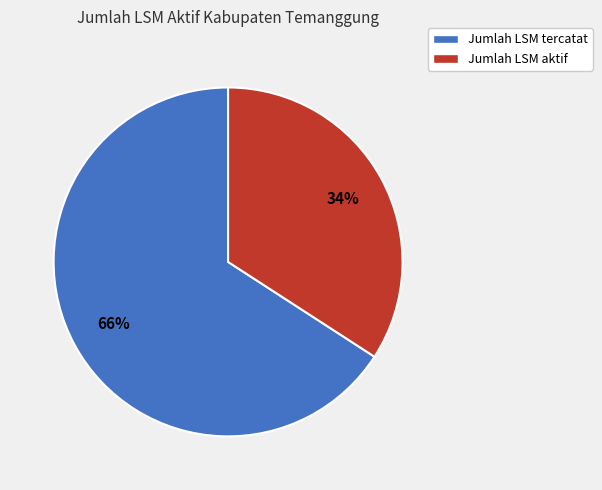

Approximately how many times larger is the value at Jumlah LSM aktif compared to Jumlah LSM tercatat?

0.5